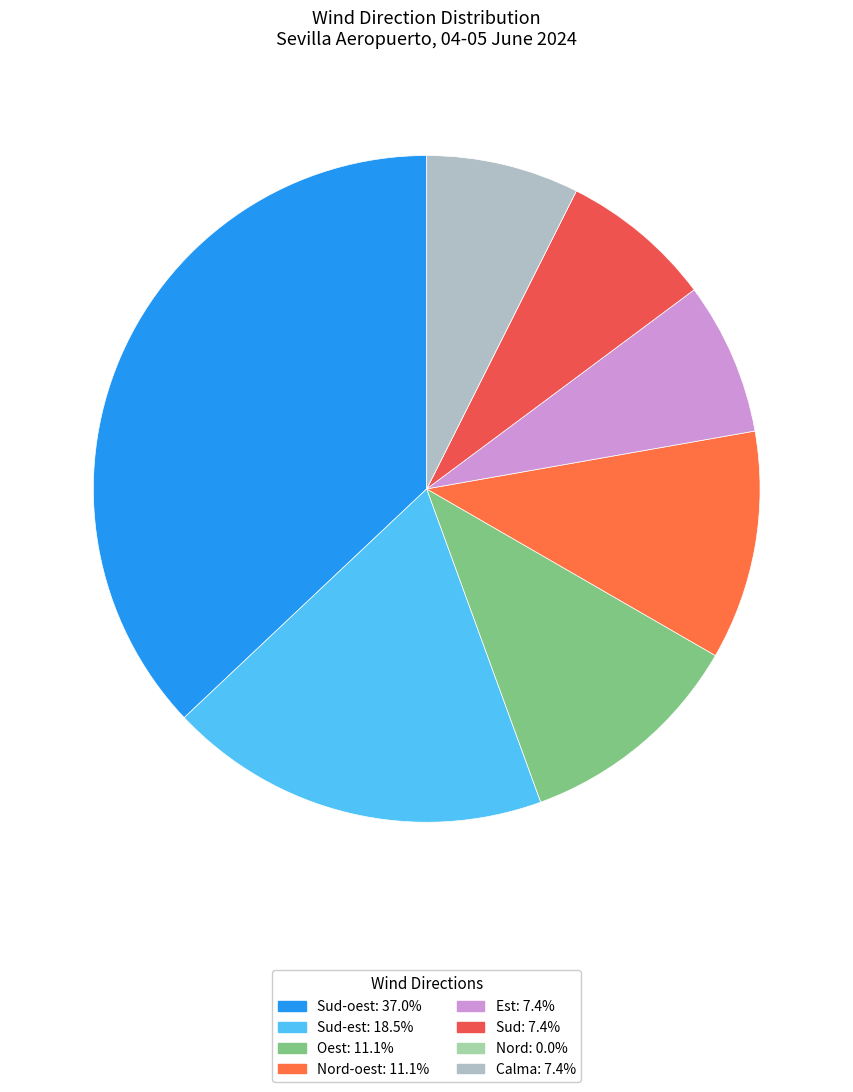

What is the smallest slice in the pie chart?

Nord